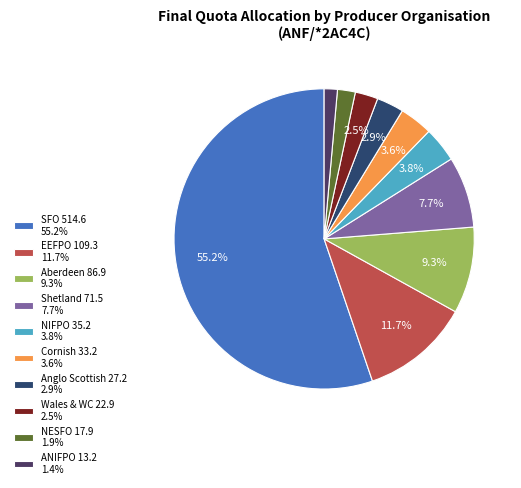

Which slice is the largest?

SFO